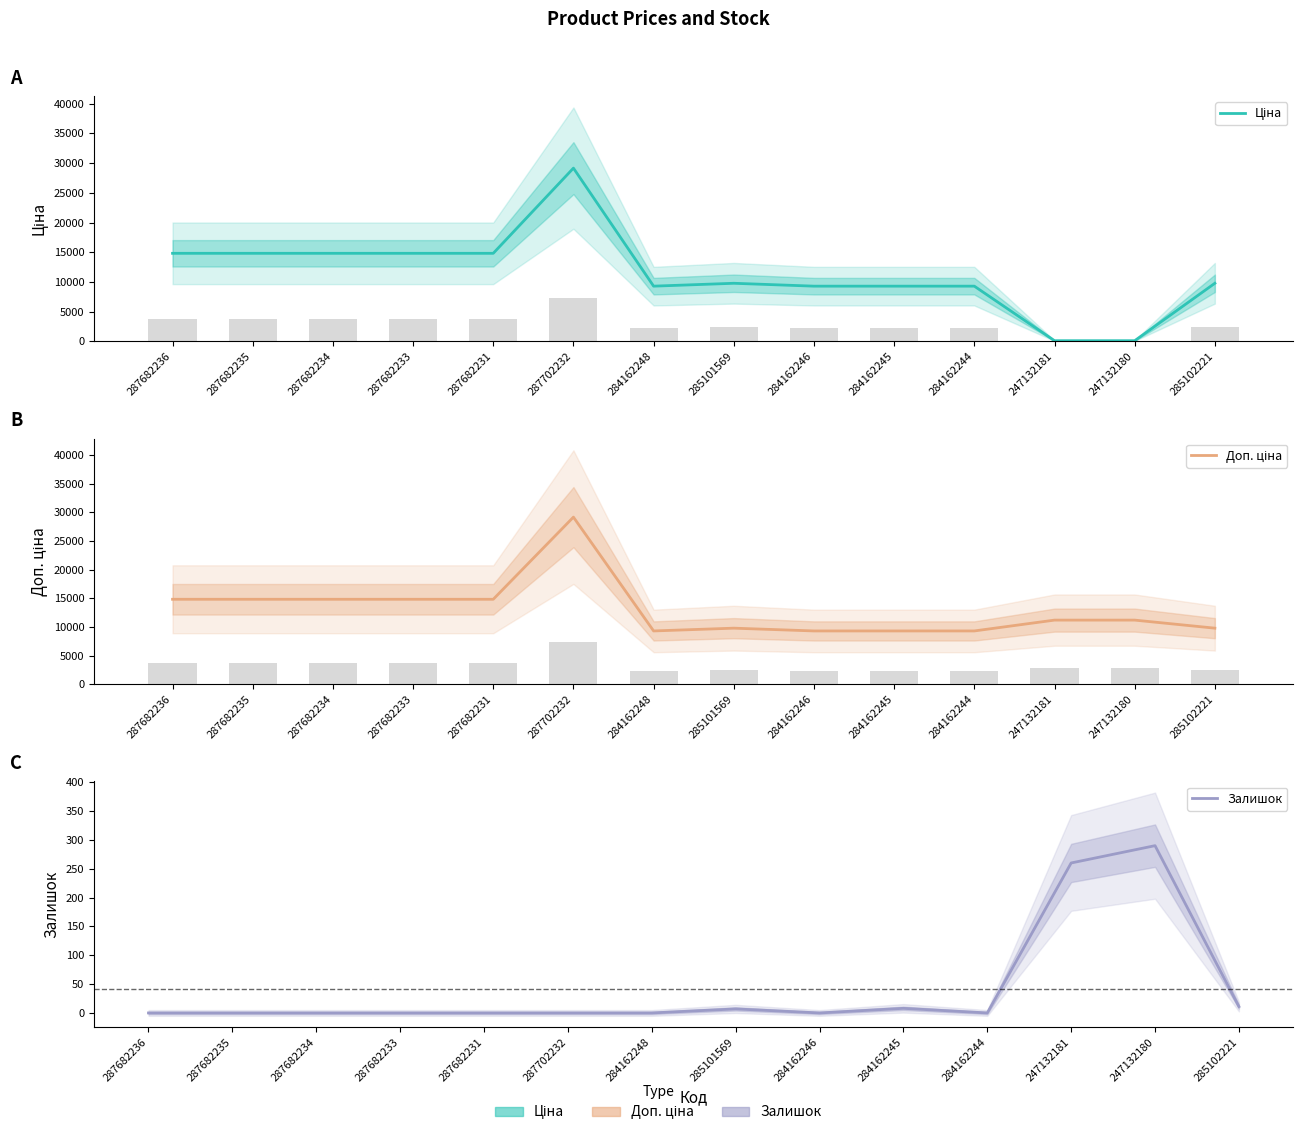

How many groups of bars are there?

14